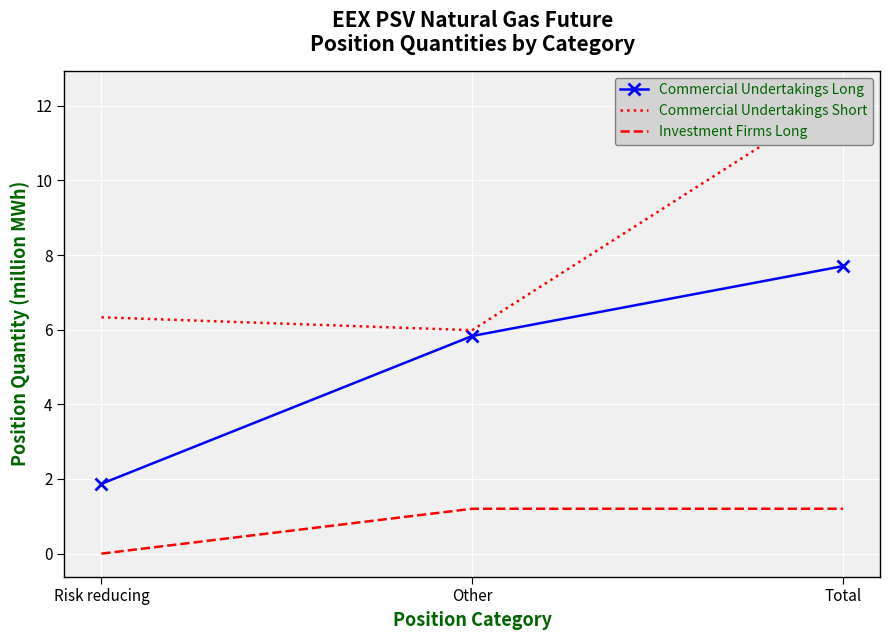

True or false: Commercial Undertakings Long has a value of 7.7 at Total.

True